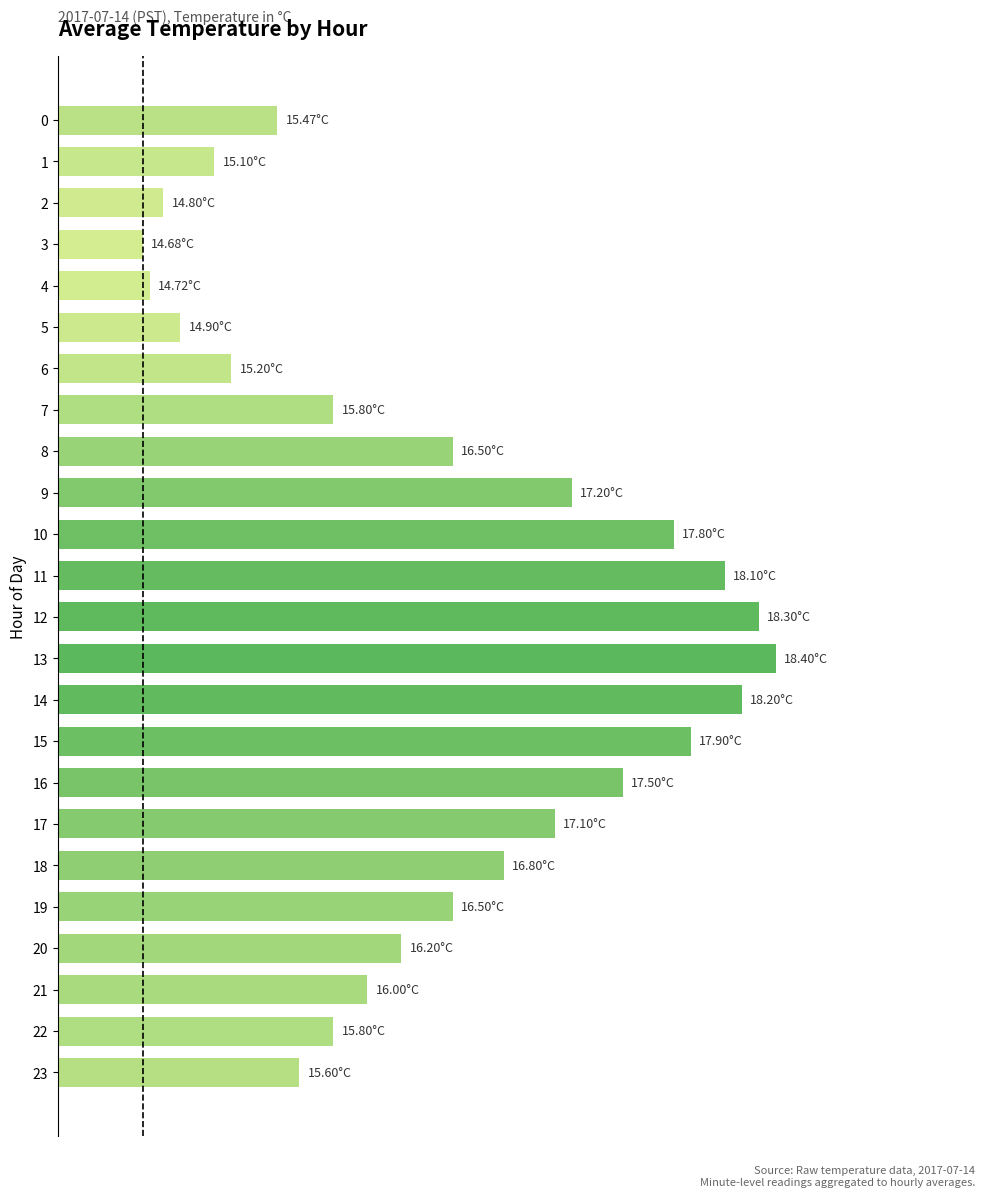

What is the difference between the second highest and minimum values?

3.6